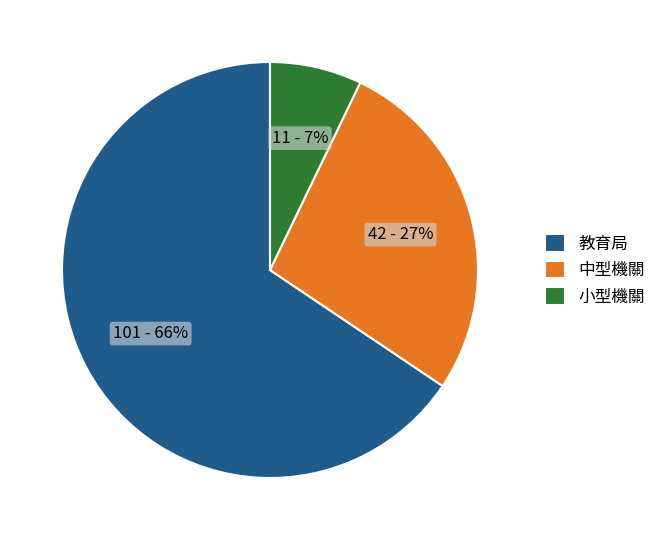

Do 教育局 and 小型機關 together represent more than half of the pie?

Yes